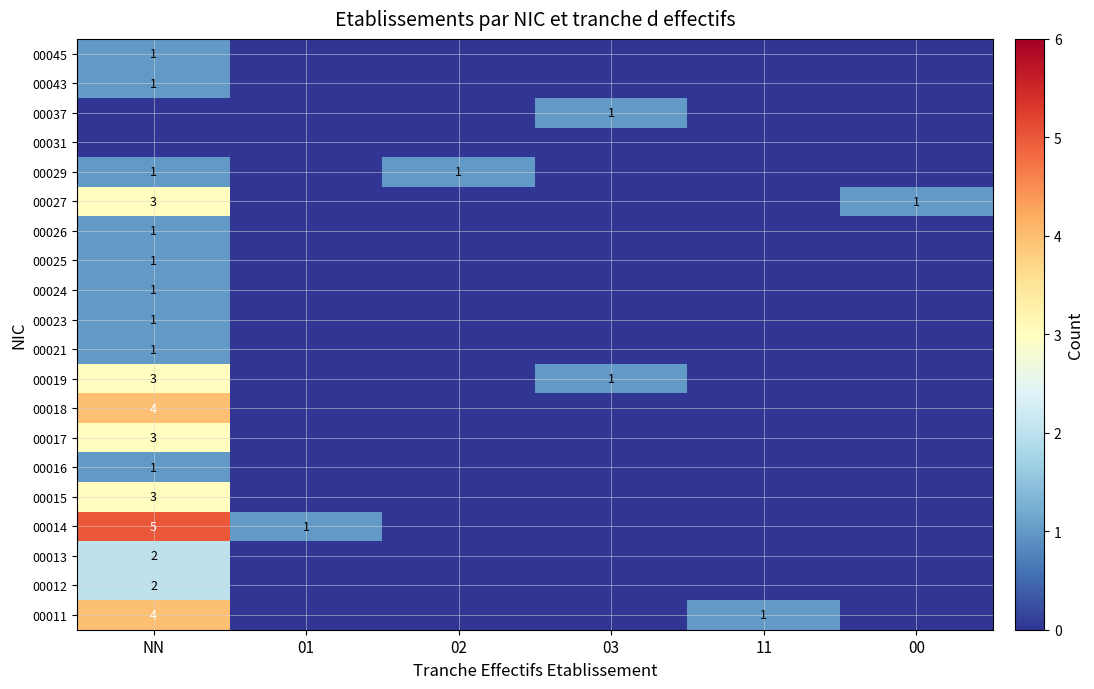

The 00018 series shows 4 at NN. True or false?

True